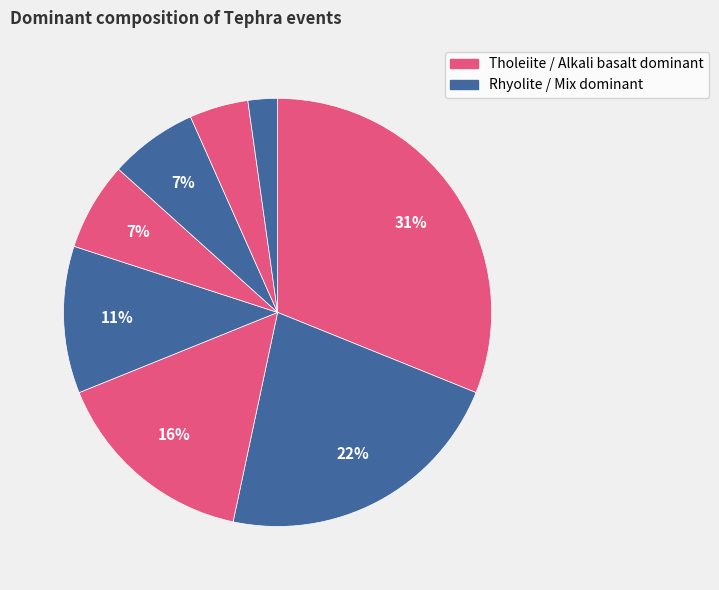

Count the number of slices in the pie.

8